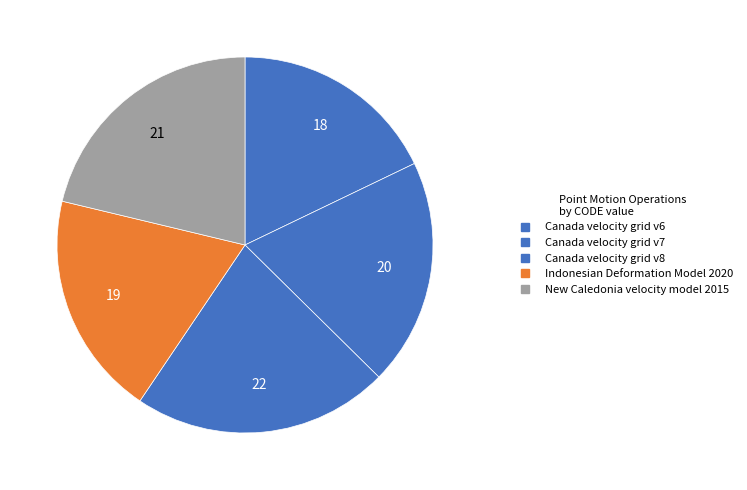

To the nearest percent, what is the difference between the largest and smallest slice percentages?

4%